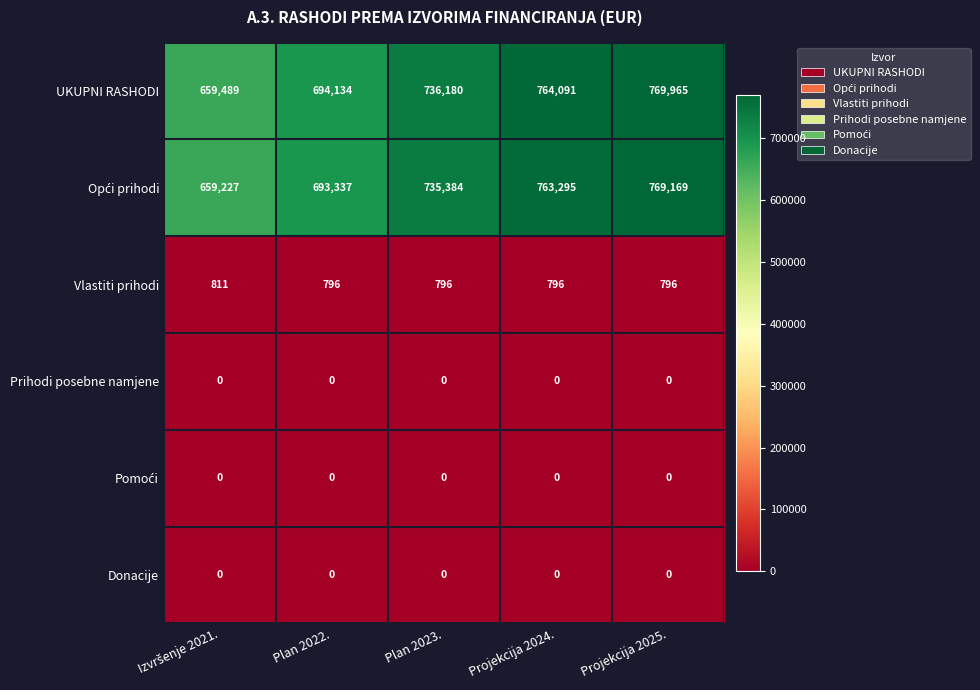

What is the maximum value for Vlastiti prihodi?

811